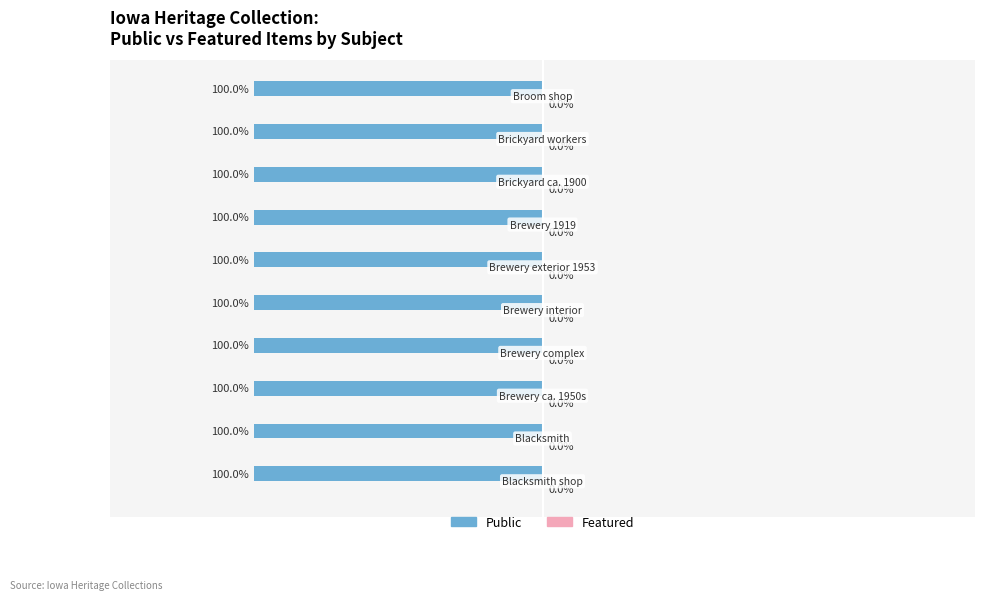

What position from the right is Brickyard ca. 1900?

3